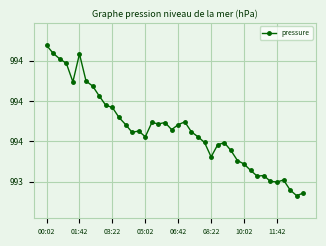

Does the chart have visible grid lines?

Yes